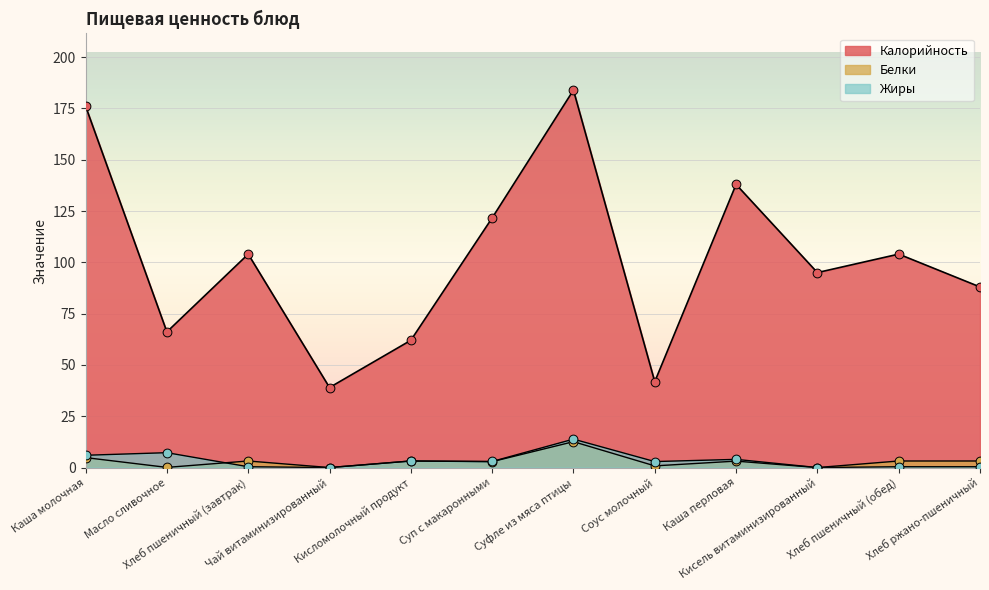

What are all the series names shown in the legend?

Калорийность, Белки, Жиры